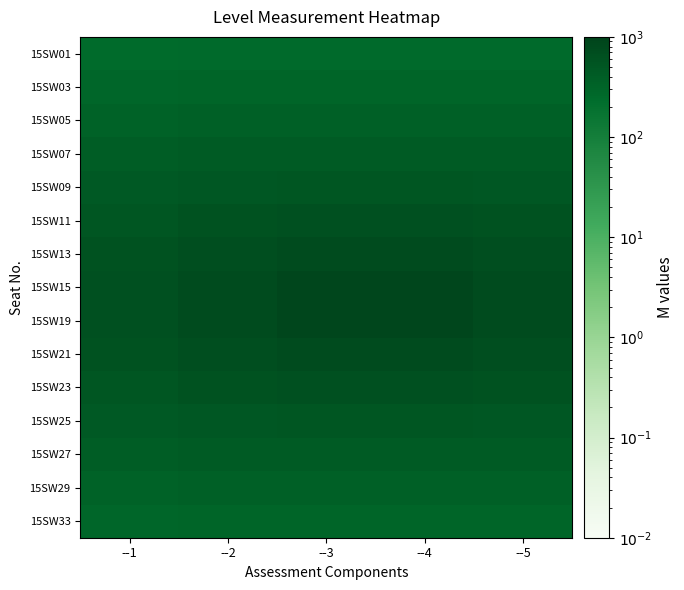

What is the minimum value shown in the chart?

241.0